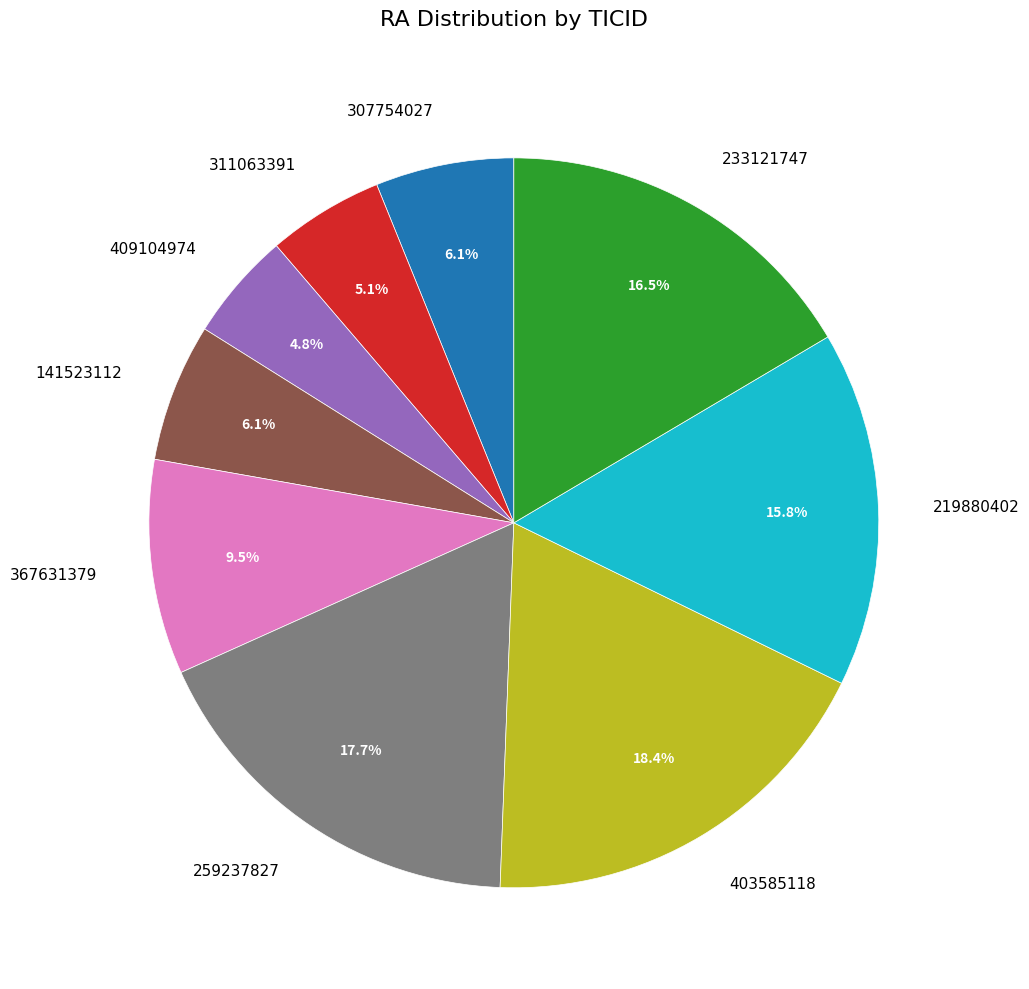

Combined, do 233121747 and 307754027 account for over 50%?

No